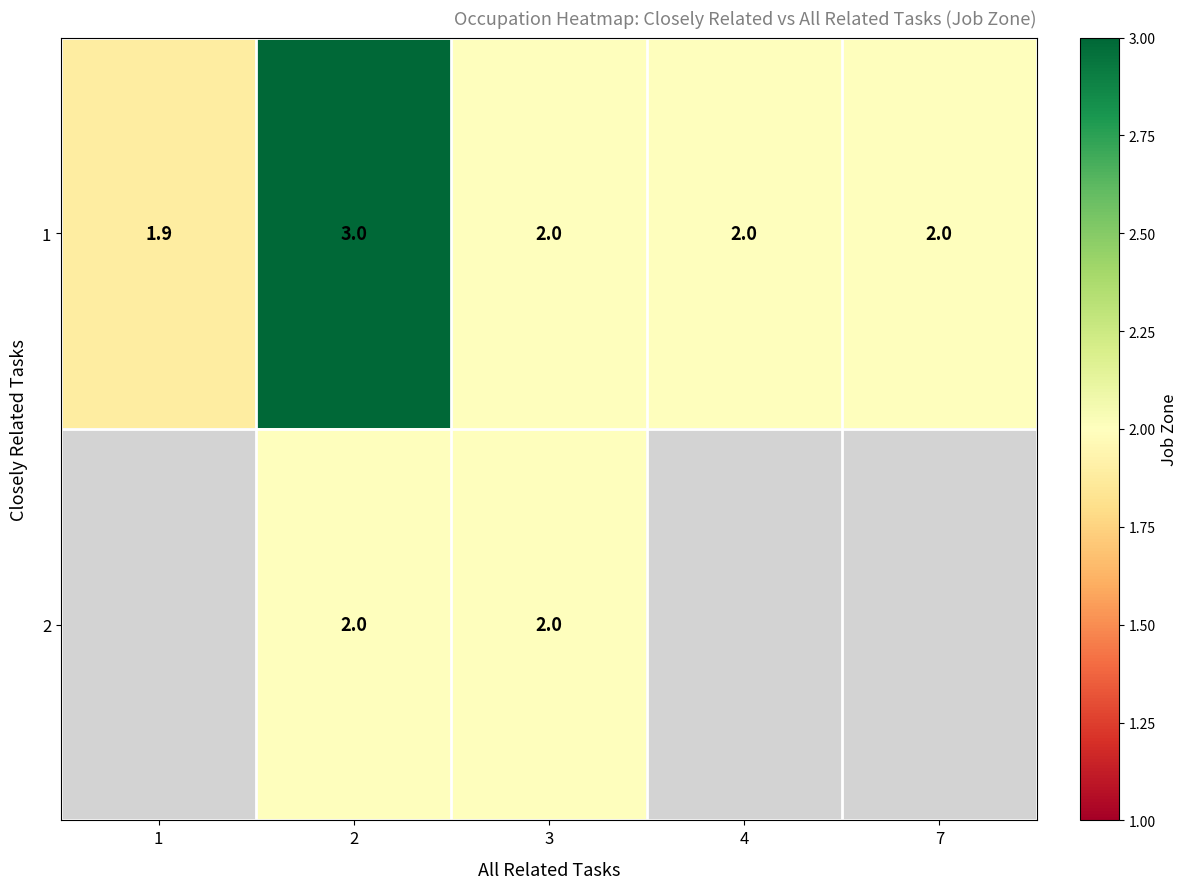

At which category is the sum across all series the highest?

2